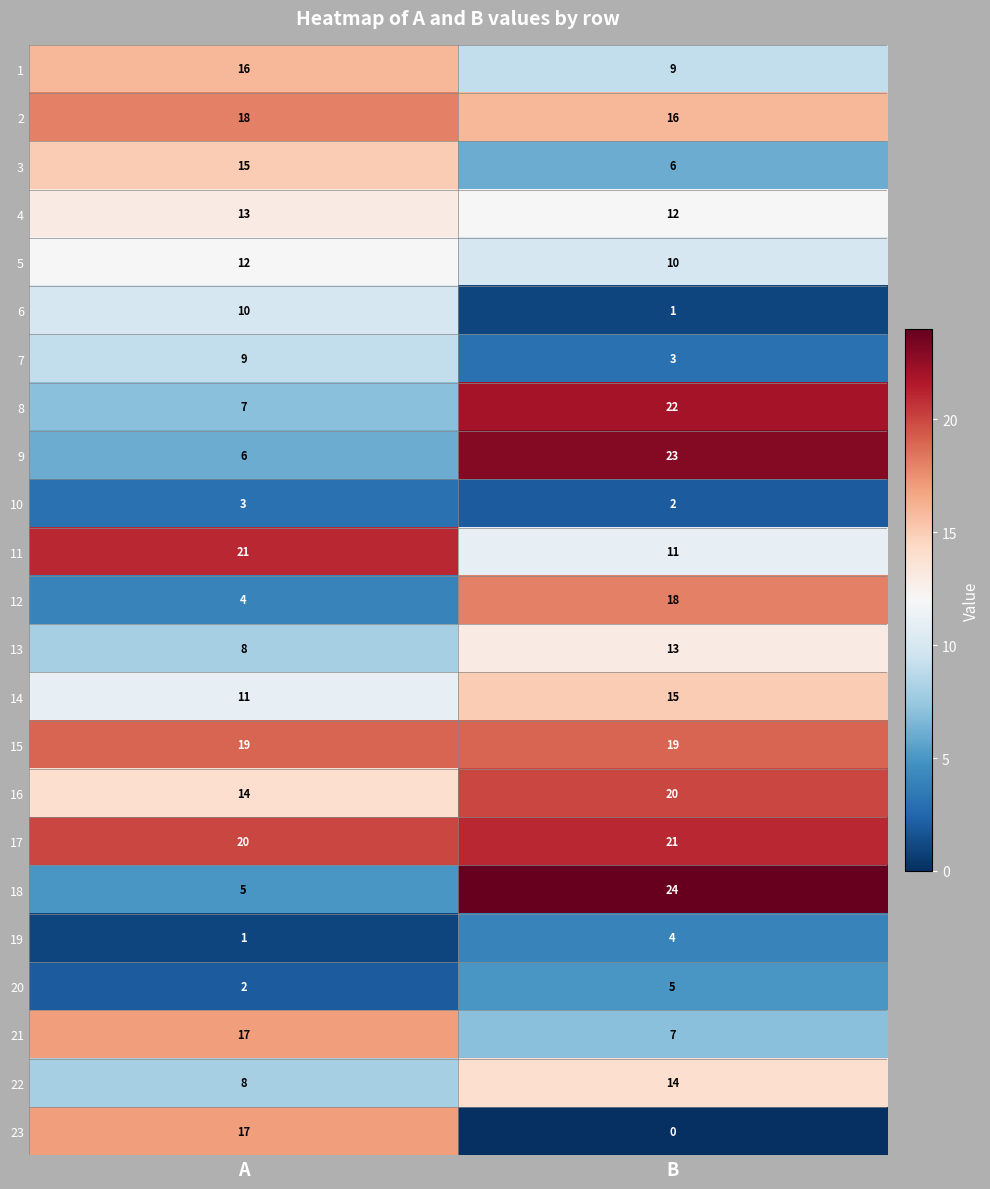

Read the 9 value at A.

6